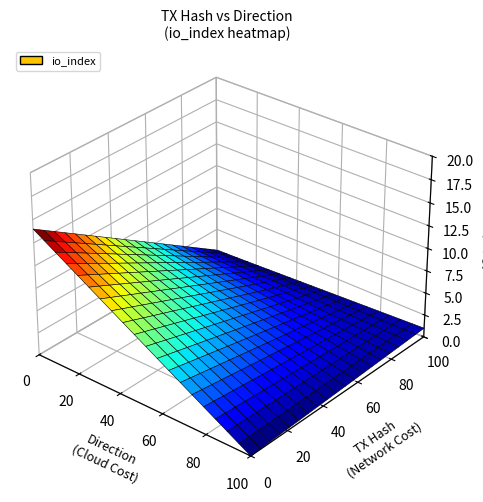

What is the difference between the highest and lowest values at io_index?

13